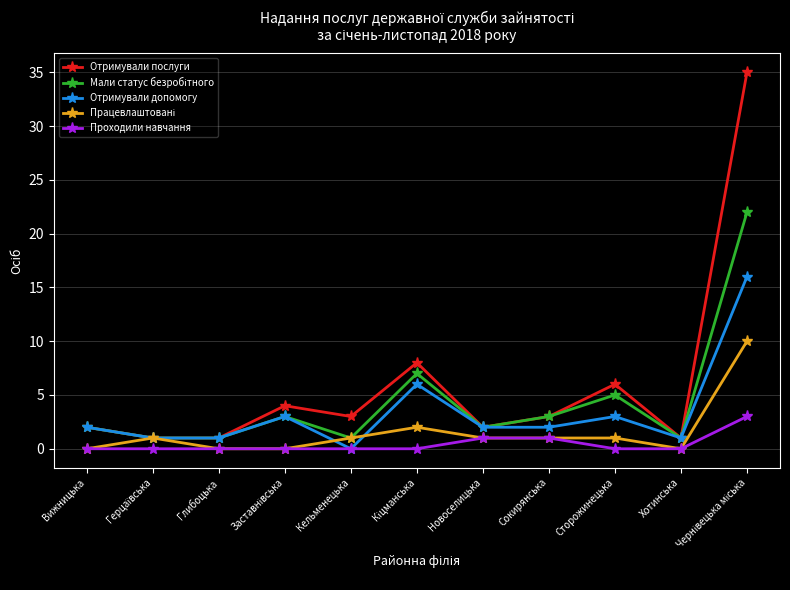

Count the number of data series in this chart.

5